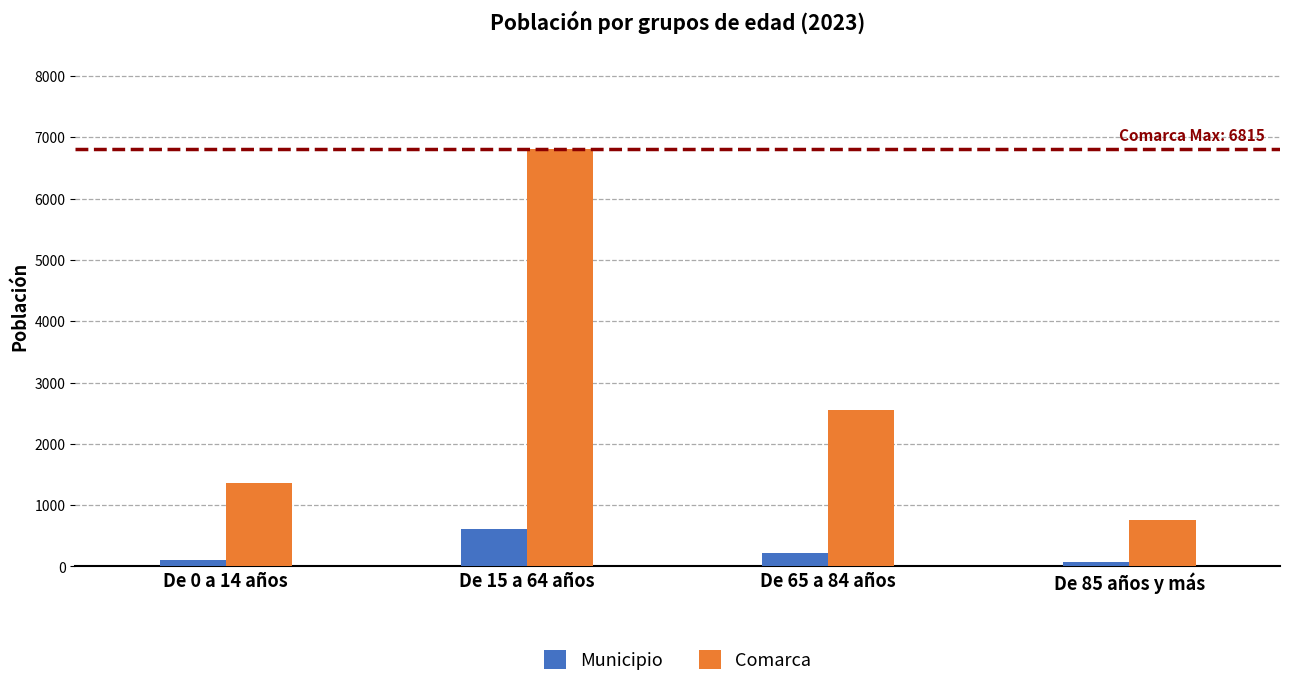

True or false: Municipio has a value of 69 at De 85 años y más.

True